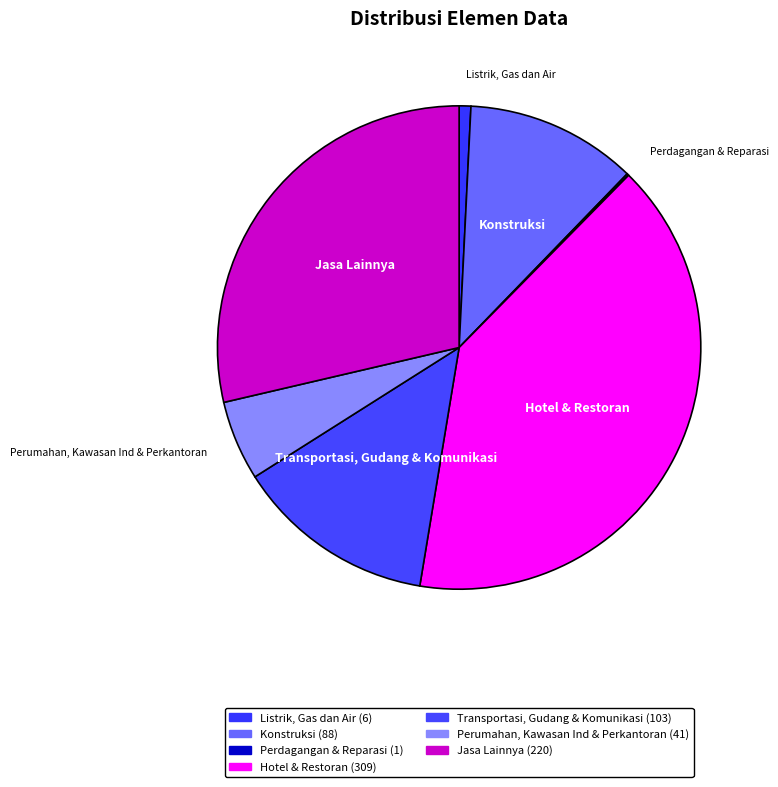

To the nearest percent, what is the combined percentage of Konstruksi and Jasa Lainnya?

40%